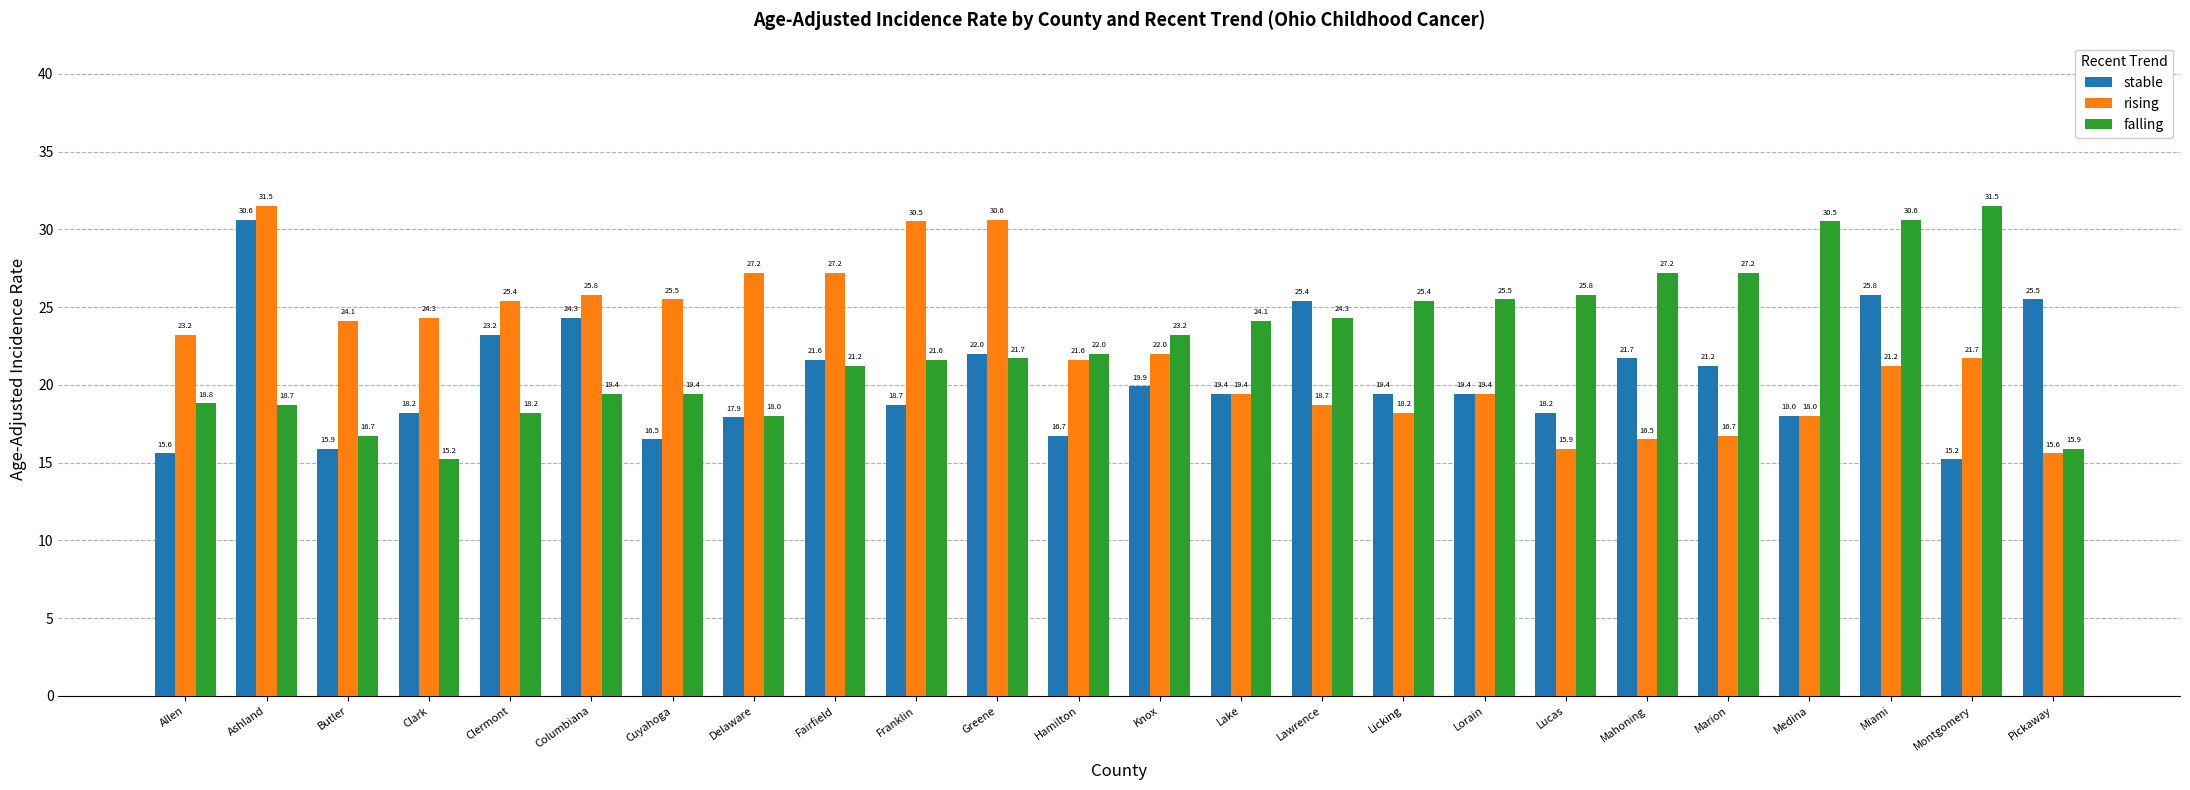

Reading left to right, extract all data points from this chart.

stable: Allen=15.6	Ashland=30.6	Butler=15.9	Clark=18.2	Clermont=23.2	Columbiana=24.3	Cuyahoga=16.5	Delaware=17.9	Fairfield=21.6	Franklin=18.7	Greene=22.0	Hamilton=16.7	Knox=19.9	Lake=19.4	Lawrence=25.4	Licking=19.4	Lorain=19.4	Lucas=18.2	Mahoning=21.7	Marion=21.2	Medina=18.0	Miami=25.8	Montgomery=15.2	Pickaway=25.5
rising: Allen=23.2	Ashland=31.5	Butler=24.1	Clark=24.3	Clermont=25.4	Columbiana=25.8	Cuyahoga=25.5	Delaware=27.2	Fairfield=27.2	Franklin=30.5	Greene=30.6	Hamilton=21.6	Knox=22.0	Lake=19.4	Lawrence=18.7	Licking=18.2	Lorain=19.4	Lucas=15.9	Mahoning=16.5	Marion=16.7	Medina=18.0	Miami=21.2	Montgomery=21.7	Pickaway=15.6
falling: Allen=18.8	Ashland=18.7	Butler=16.7	Clark=15.2	Clermont=18.2	Columbiana=19.4	Cuyahoga=19.4	Delaware=18.0	Fairfield=21.2	Franklin=21.6	Greene=21.7	Hamilton=22.0	Knox=23.2	Lake=24.1	Lawrence=24.3	Licking=25.4	Lorain=25.5	Lucas=25.8	Mahoning=27.2	Marion=27.2	Medina=30.5	Miami=30.6	Montgomery=31.5	Pickaway=15.9